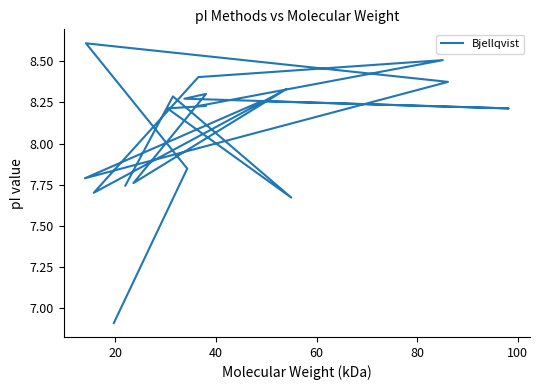

How many categories are shown in the chart?

20